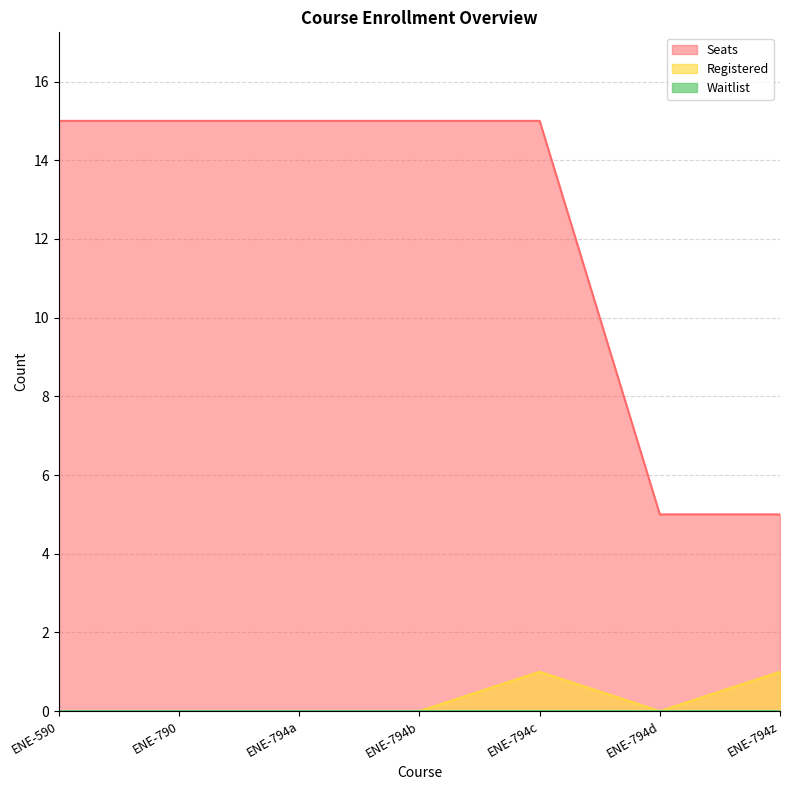

True or false: Registered and Seats cross at least once.

False